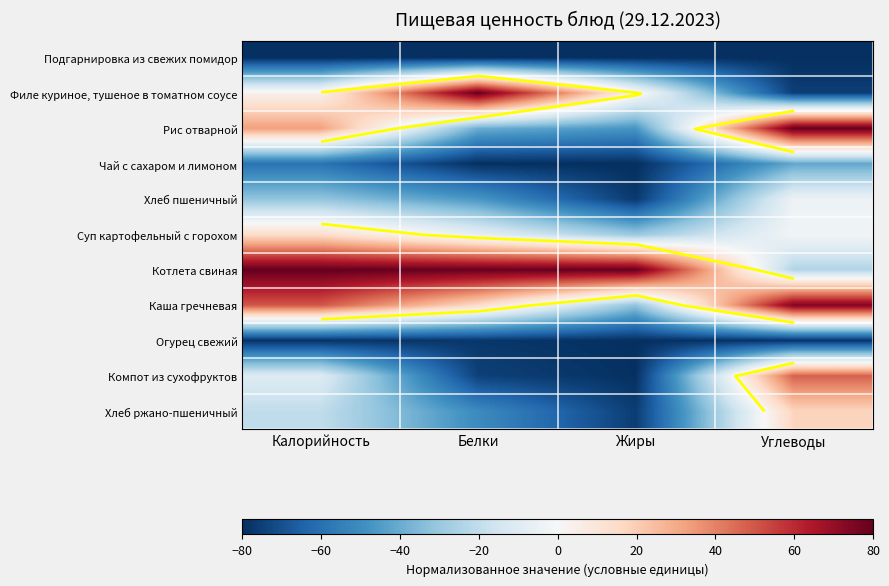

At which category is the sum across all series the highest?

Углеводы